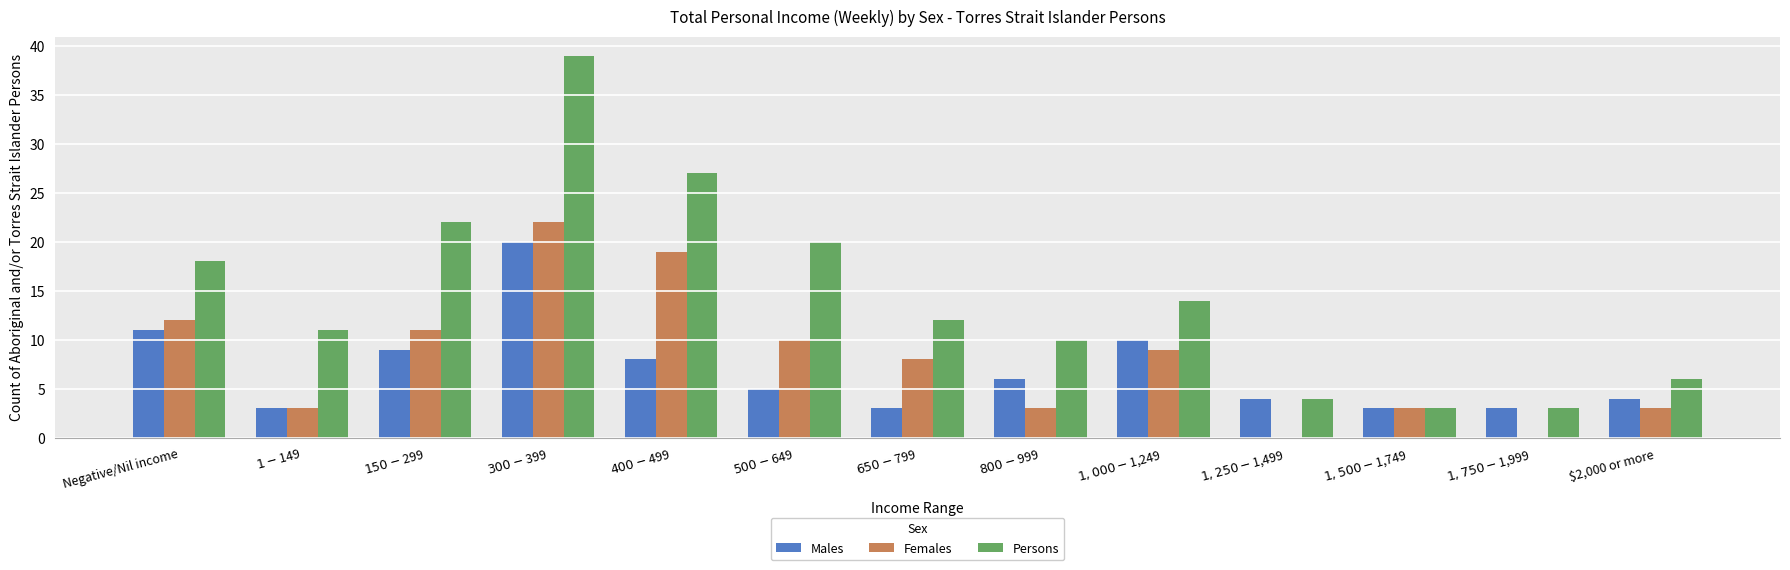

Reading left to right, transcribe all the data shown in this chart.

Males: 11	3	9	20	8	5	3	6	10	4	3	3	4
Females: 12	3	11	22	19	10	8	3	9	0	3	0	3
Persons: 18	11	22	39	27	20	12	10	14	4	3	3	6